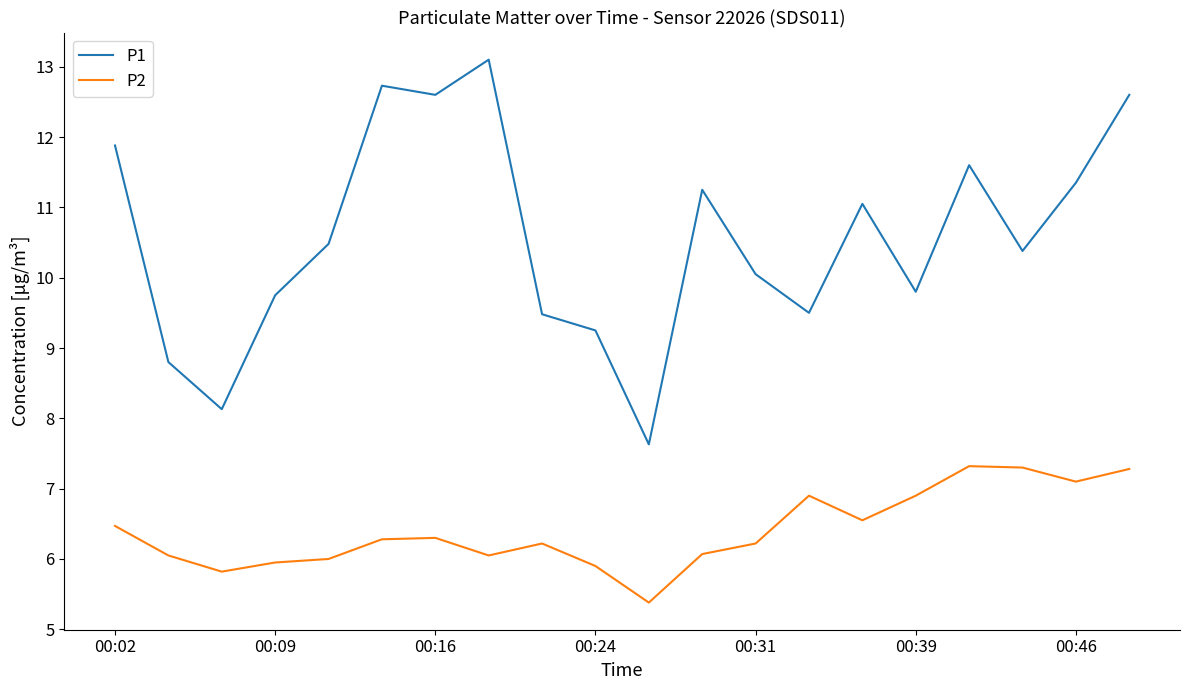

Rank the series by their maximum value, from highest to lowest.

P1, P2